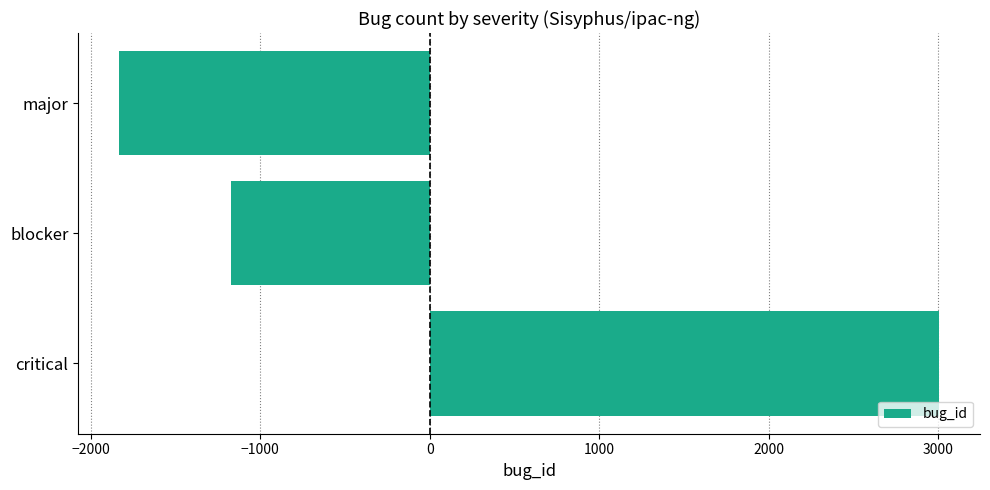

Count the number of data series in this chart.

1